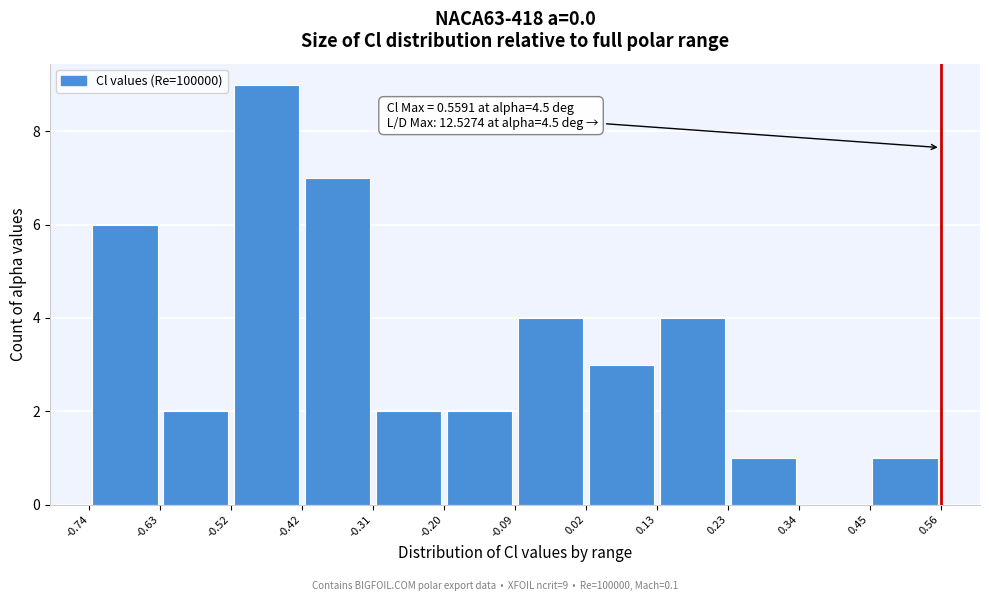

Over which range of the x-axis is the bar tallest?

-0.52 to -0.42